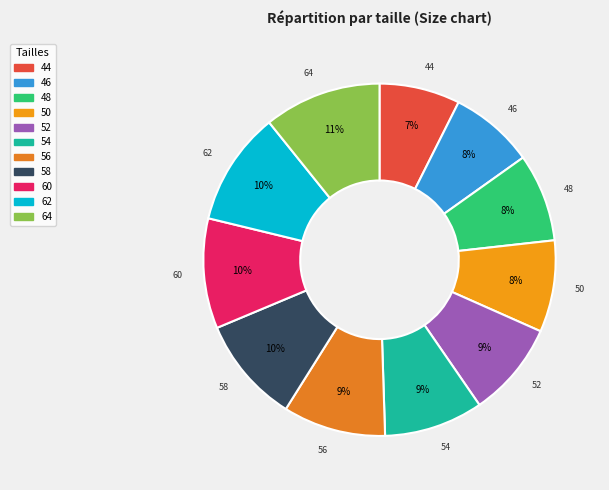

Which has a higher value, 46 or 56?

56